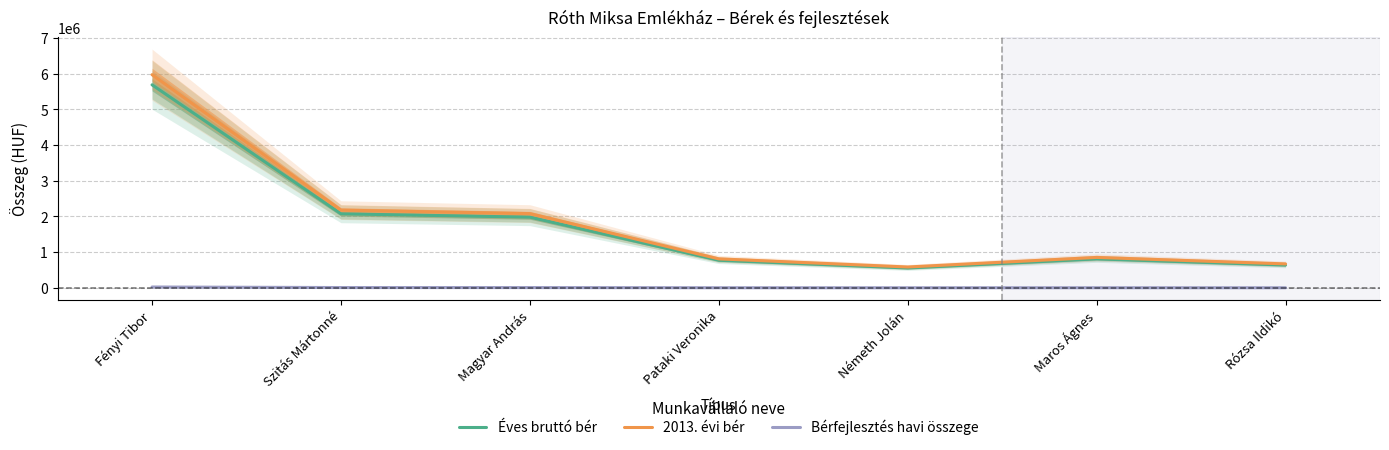

What value does the Bérfejlesztés havi összege series have at Rózsa Ildikó, to the nearest 100?

2700